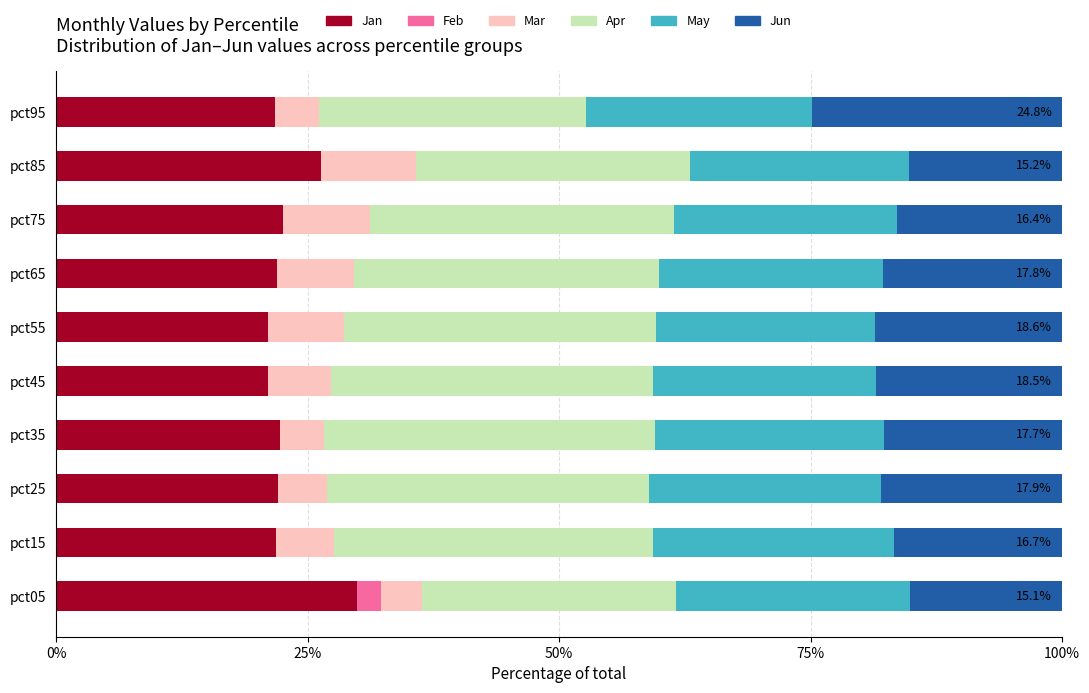

What are all the series names shown in the legend?

Jan, Feb, Mar, Apr, May, Jun